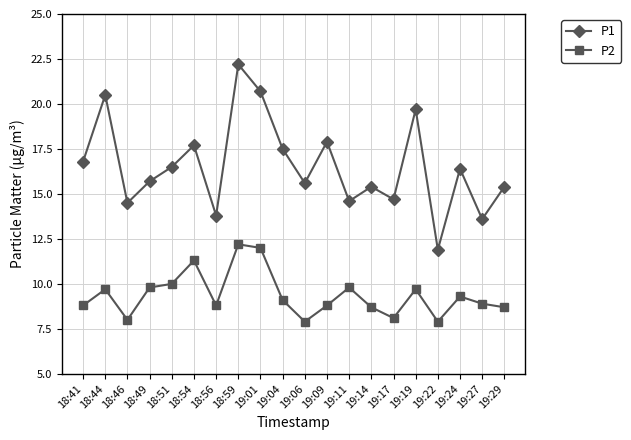

The P2 series shows 7.8 at 19:01. True or false?

False